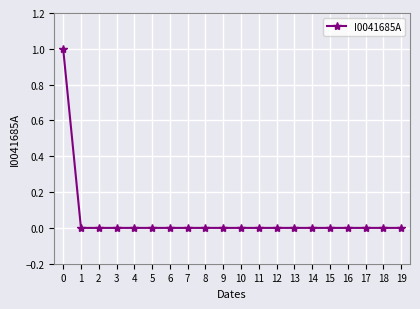

Count the number of categories in the chart.

20